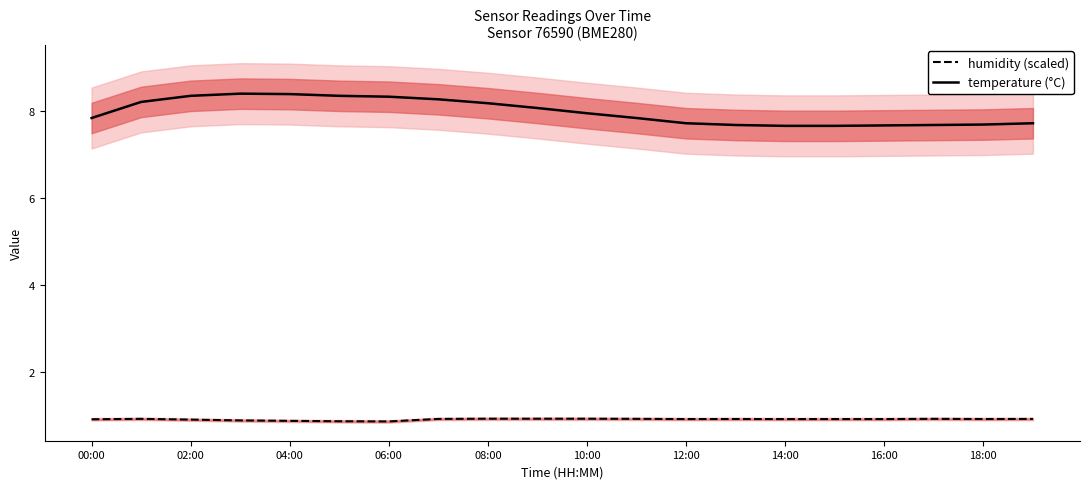

True or false: temperature (°C) and humidity (scaled) cross at least once.

False